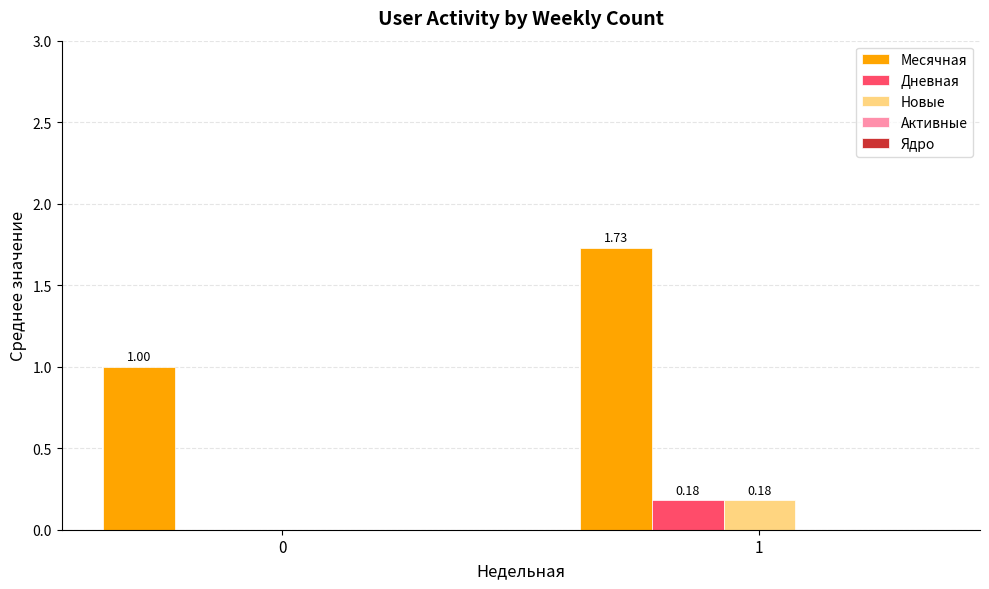

At which category is the sum across all series the highest?

1